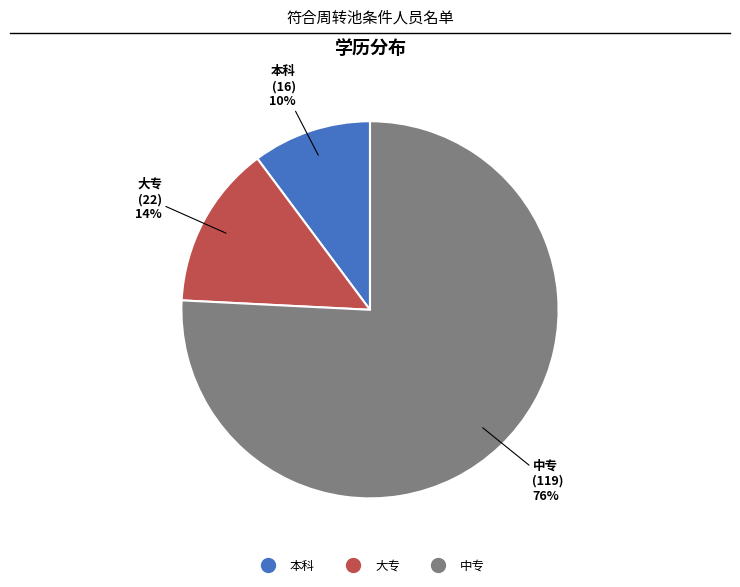

How many segments does this pie chart have?

3